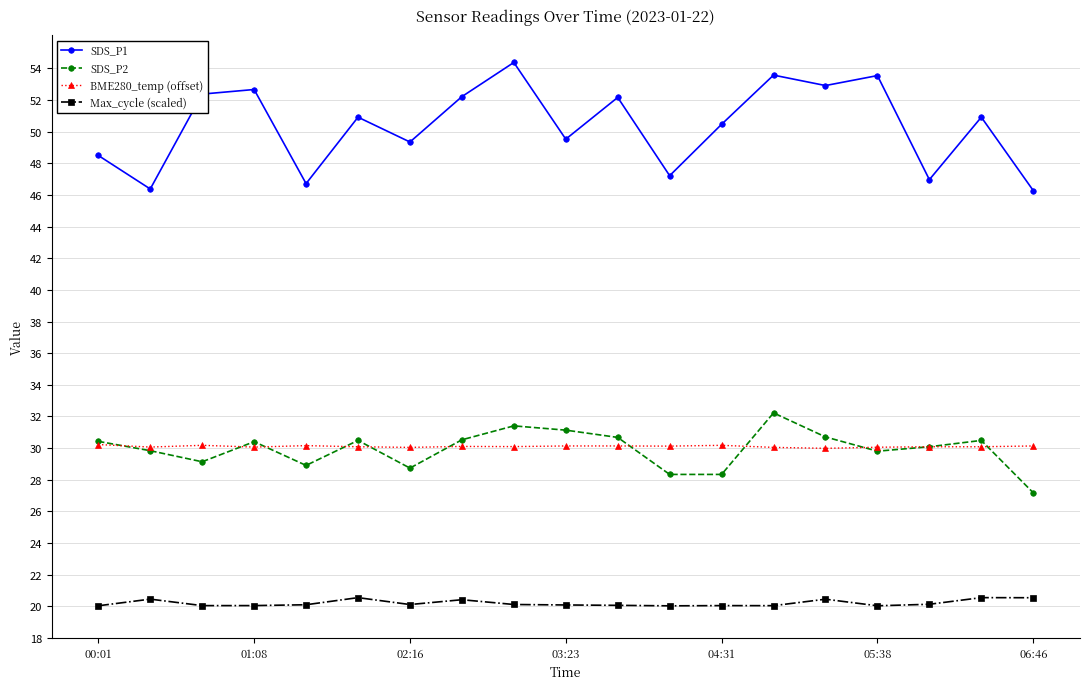

After their last crossing, which series has the higher values: BME280_temp (offset) or SDS_P2?

BME280_temp (offset)